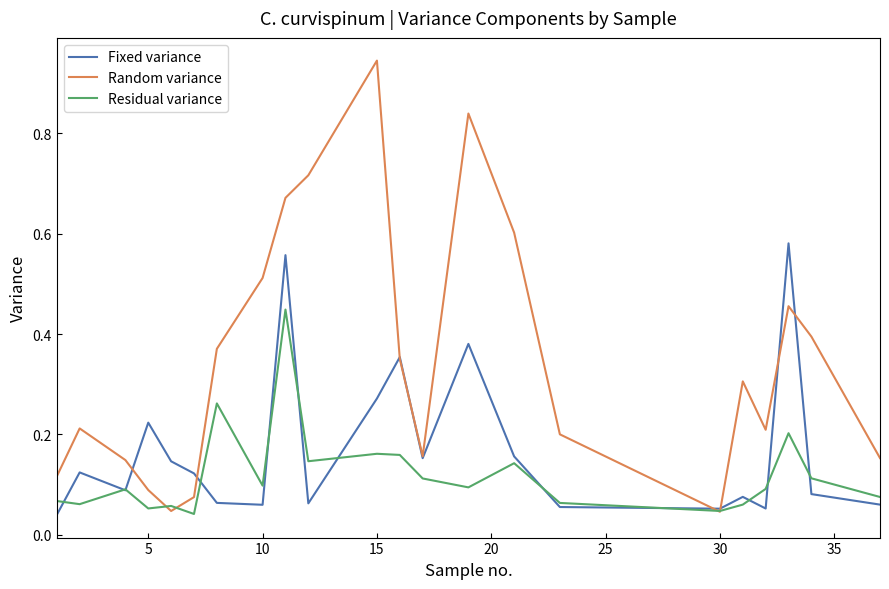

Which series has the largest total across all categories?

Random variance